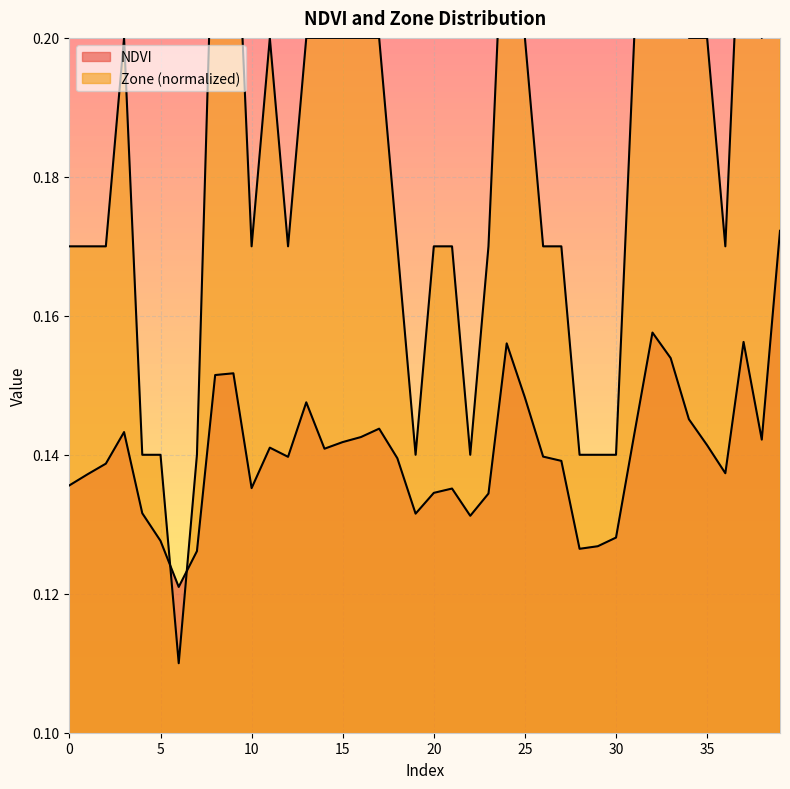

At 2, list the series in order from largest to smallest.

Zone, NDVI